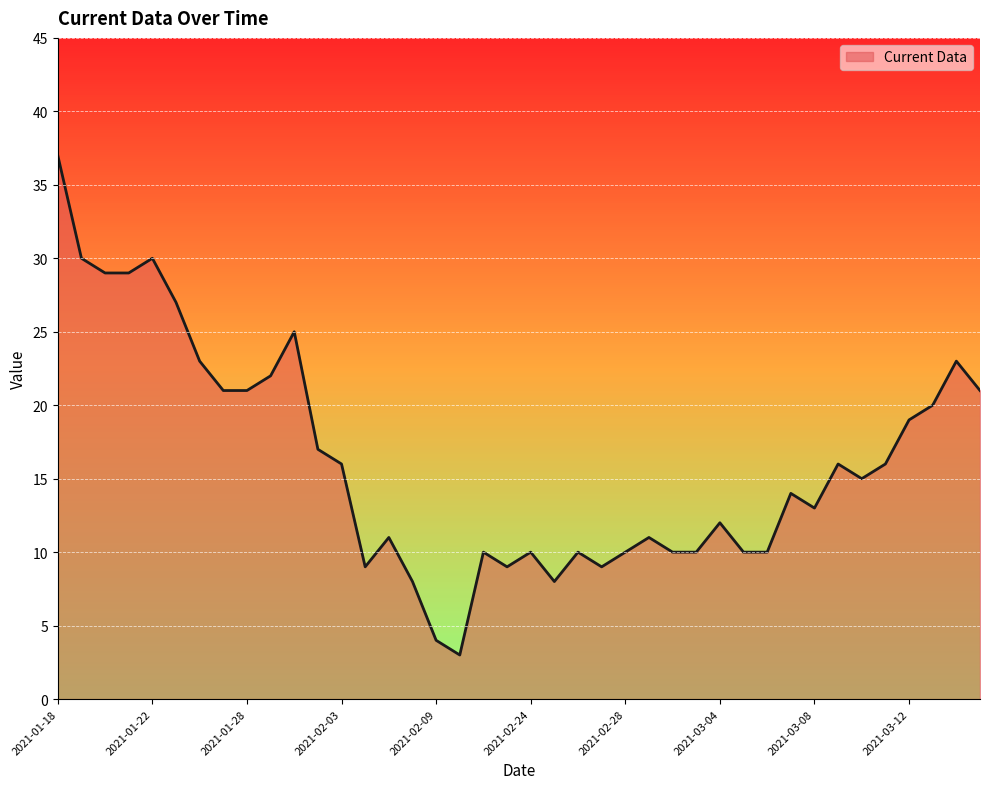

What is the maximum value shown in the chart?

37